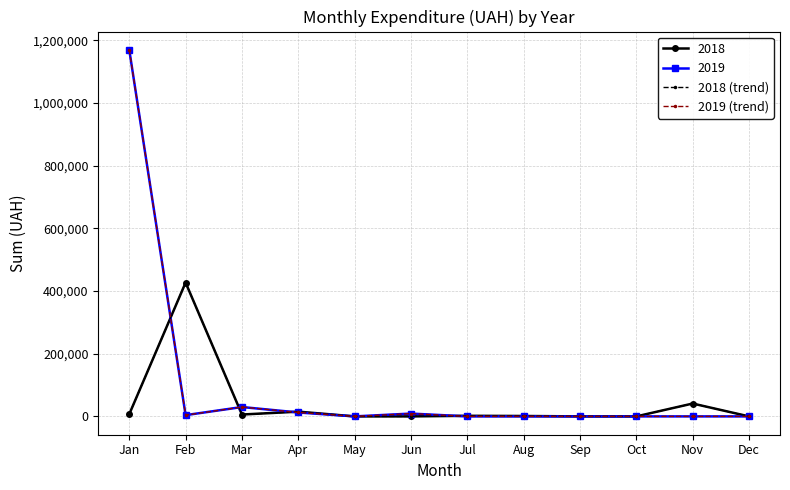

How many interior local peaks does the 2018 (trend) series have?

4